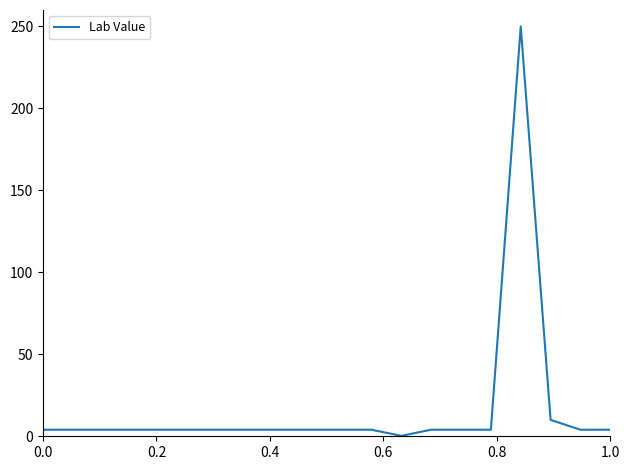

What is the greatest value displayed?

250.0